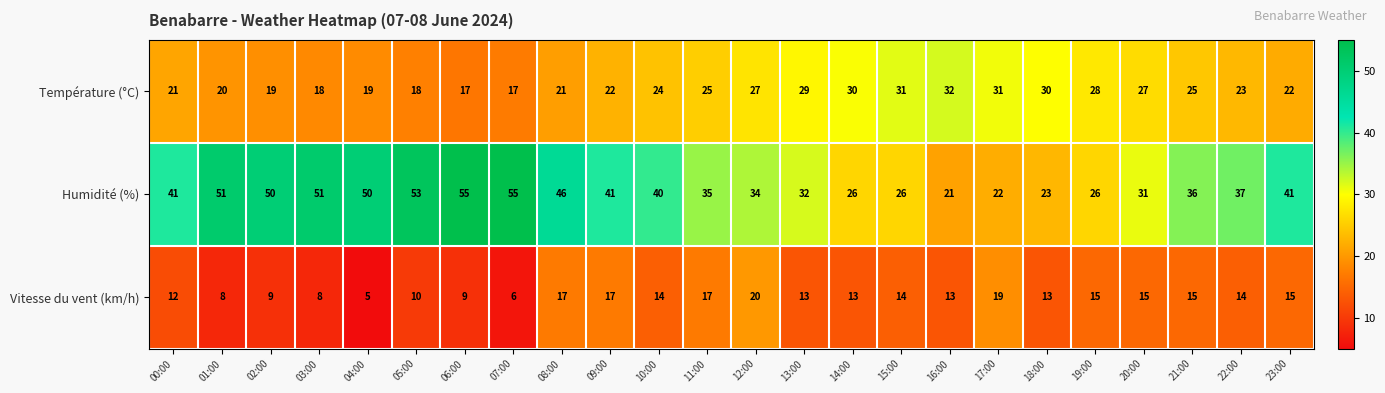

List the series in order of their peak value, highest first.

Humidité (%), Température (°C), Vitesse du vent (km/h)